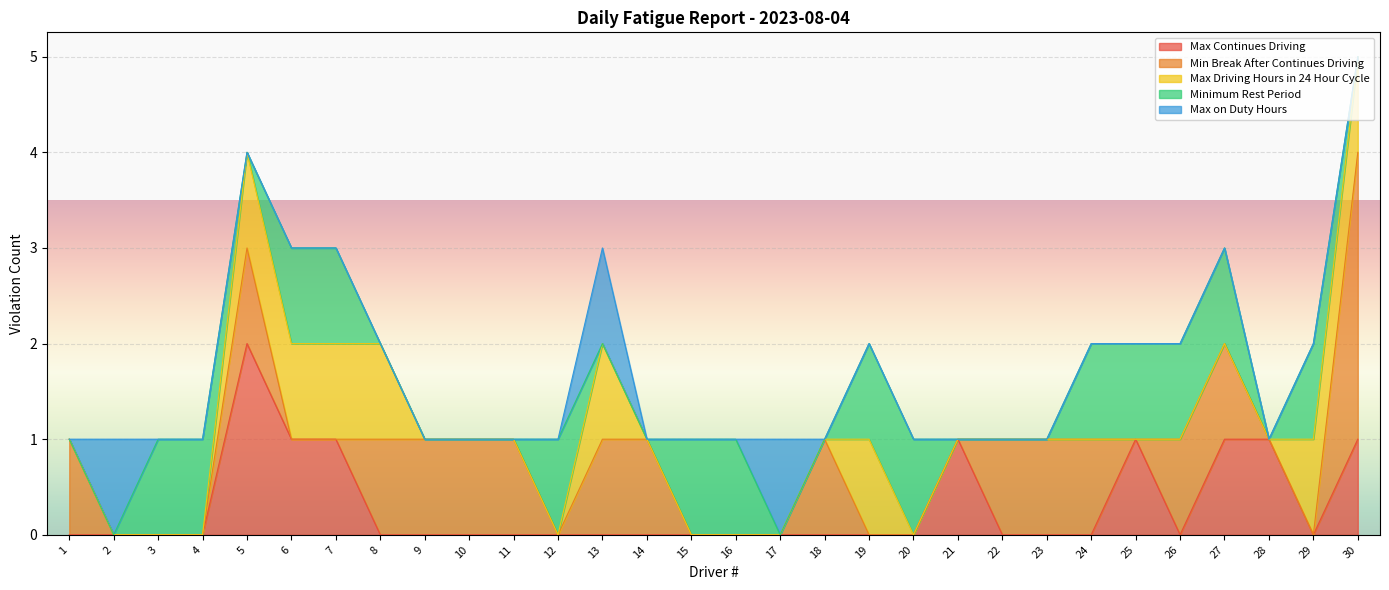

What is the maximum value for Min Break After Continues Driving?

3